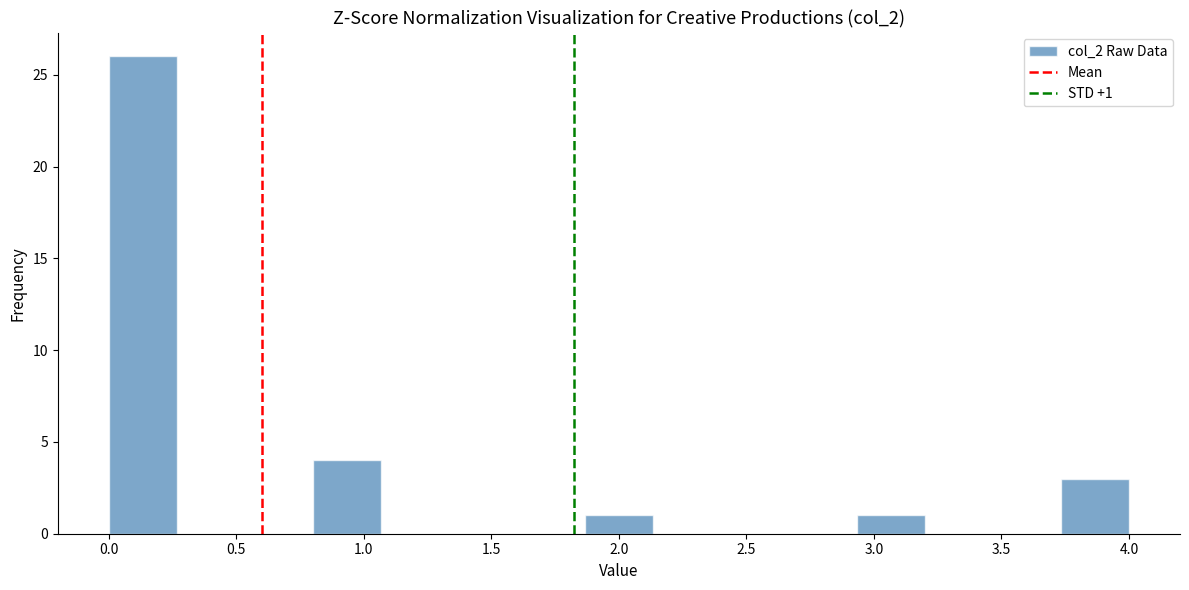

Which range on the x-axis has the tallest bar?

0.00 to 0.25